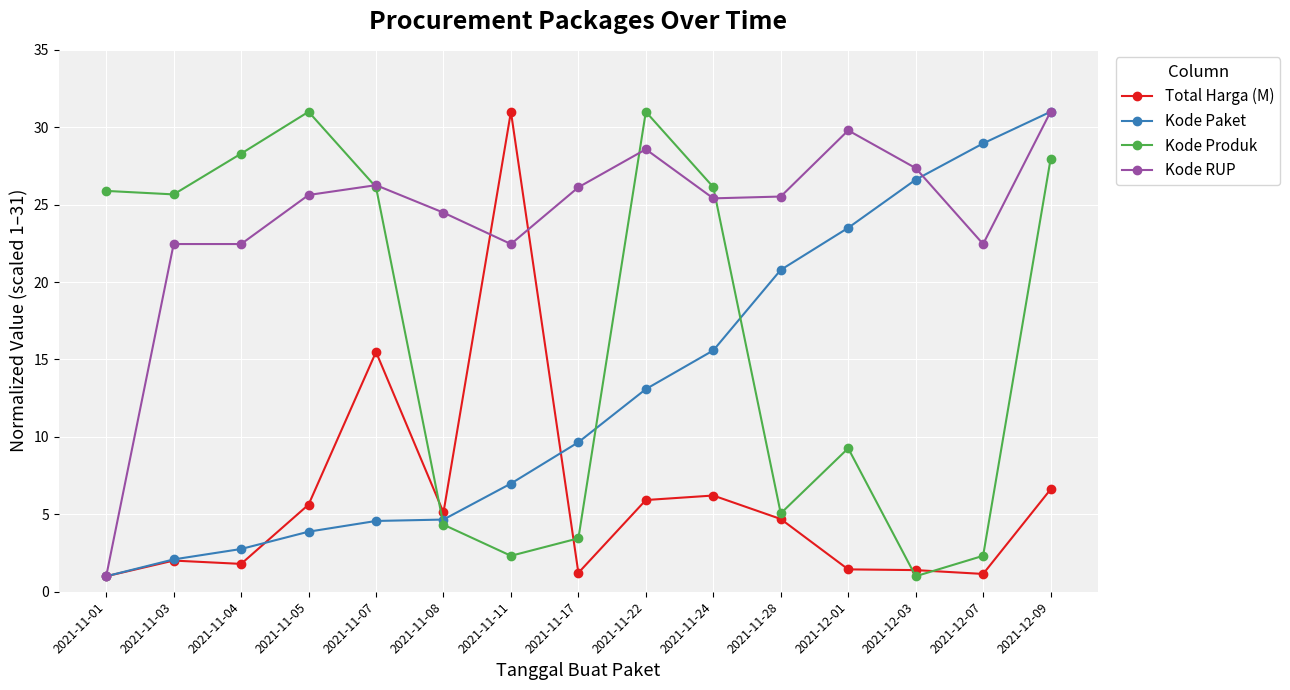

What is the highest value of the Kode RUP series?

31.0